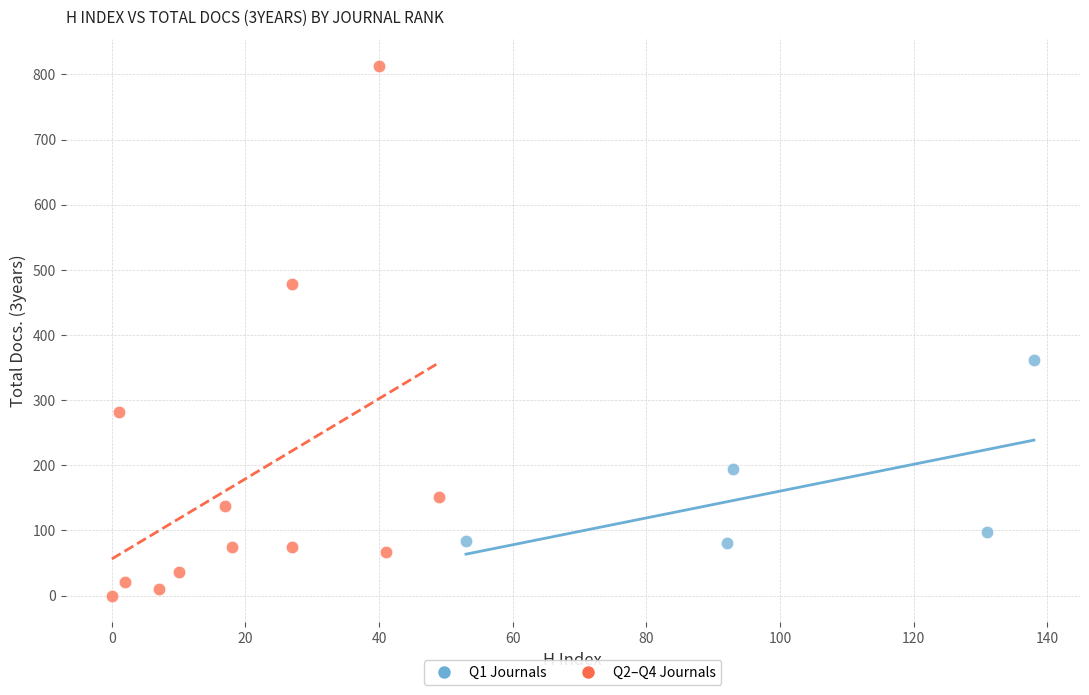

Which series reaches the maximum Y coordinate?

Q2–Q4 Journals